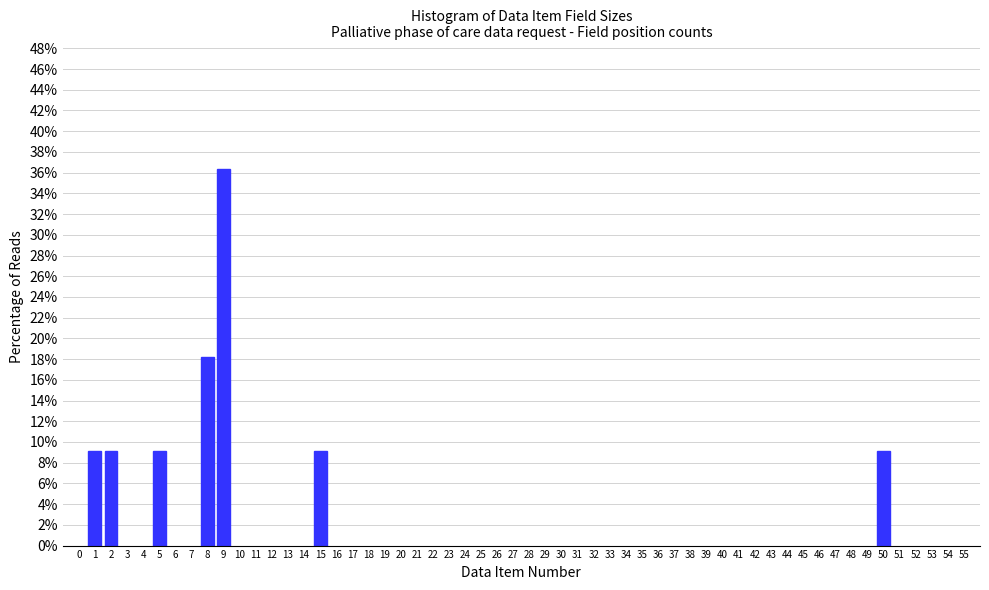

Reading left to right, transcribe all the data shown in this chart.

1=9.1	2=9.1	5=9.1	8=18.2	9=36.4	15=9.1	50=9.1